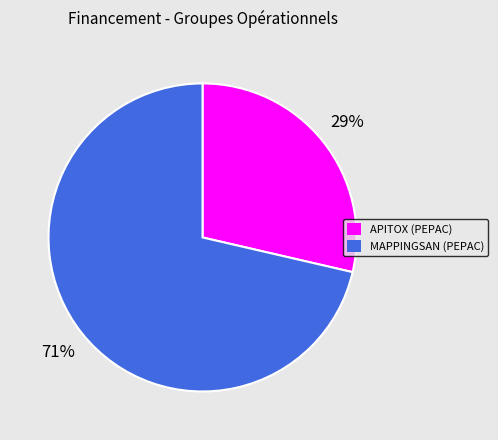

How many segments does this pie chart have?

2